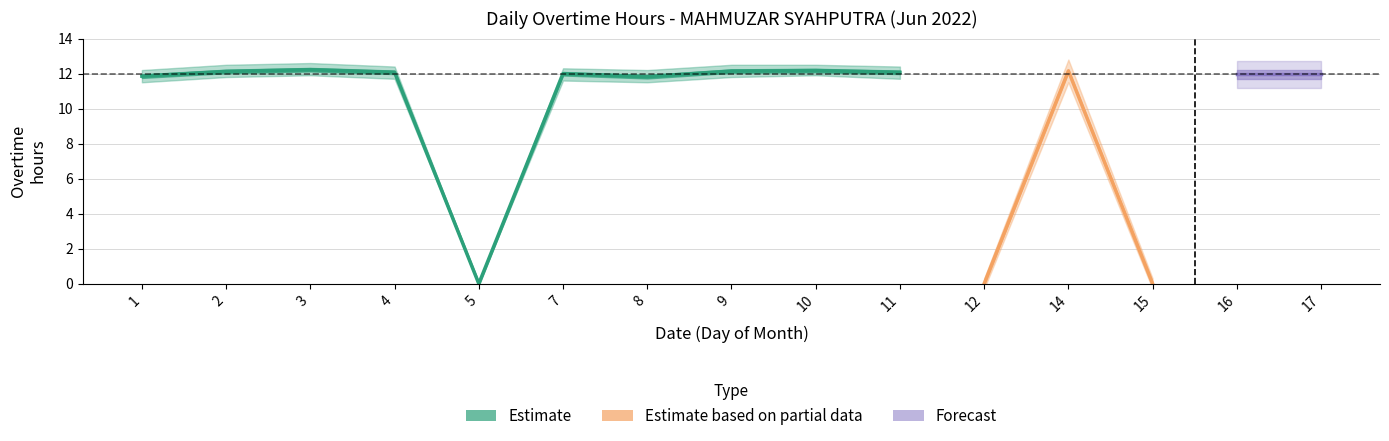

At which category does the chart reach its peak across all series?

3